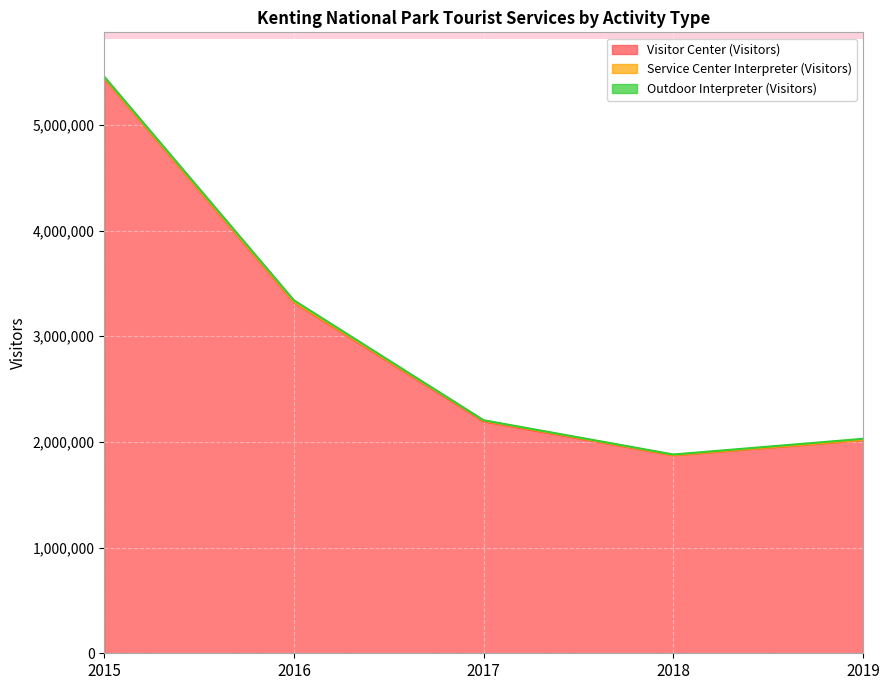

After their last crossing, which series has the higher values: Outdoor Interpreter (Visitors) or Service Center Interpreter (Visitors)?

Outdoor Interpreter (Visitors)